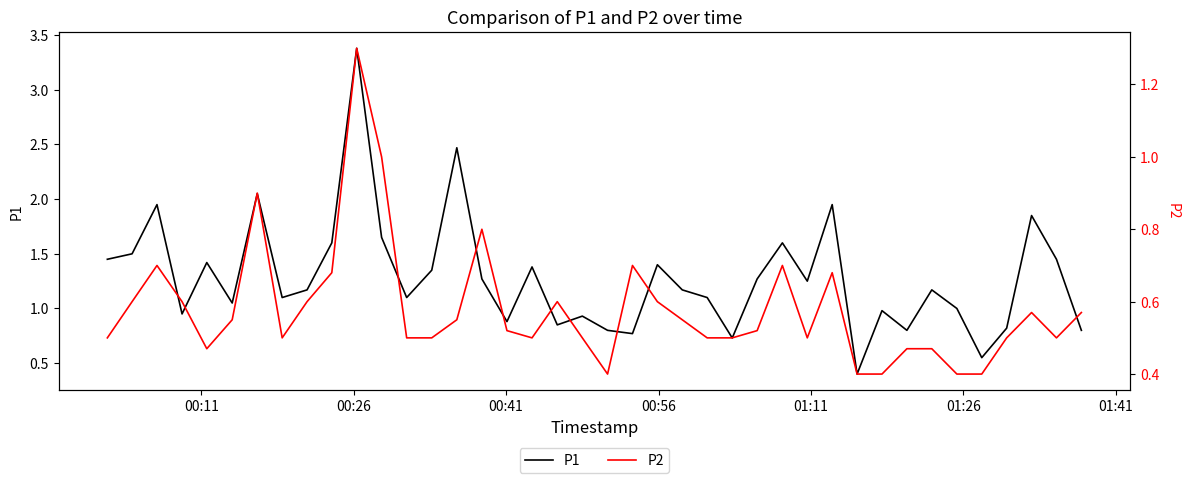

At how many categories does at least one series exceed 2?

3